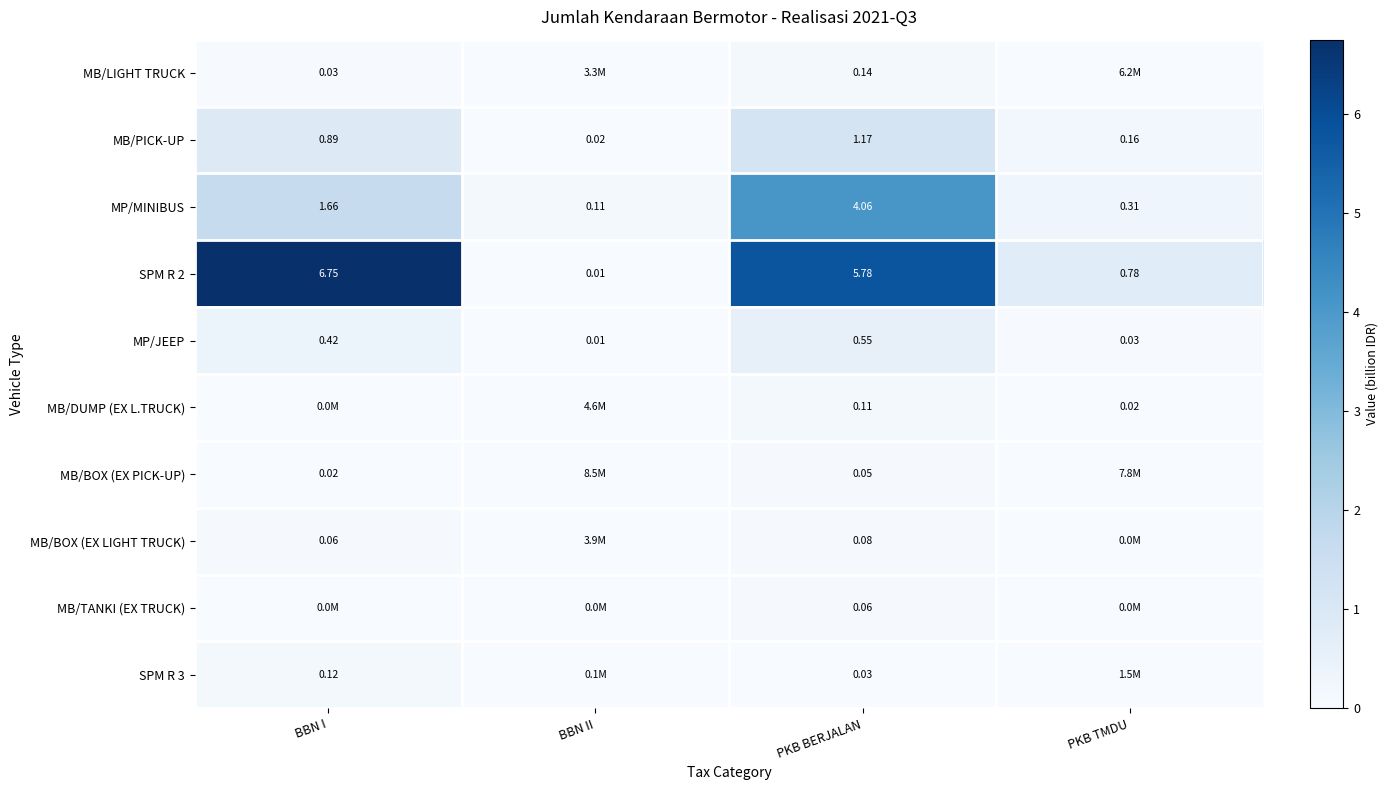

Is it true that MP/JEEP equals 0.0 at PKB TMDU?

True